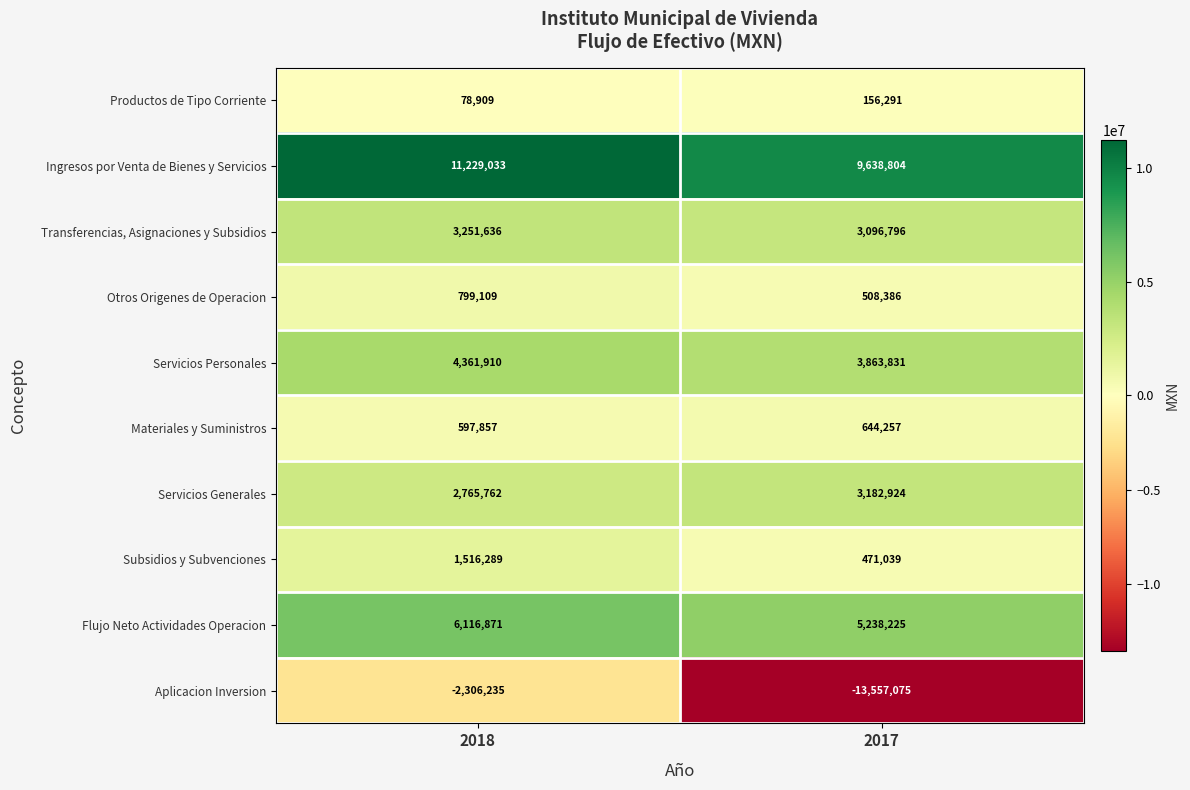

Reading left to right, list all the values displayed in this chart.

Productos de Tipo Corriente: 2018=78909	2017=156291
Ingresos por Venta de Bienes y Servicios: 2018=11229033	2017=9638804
Transferencias, Asignaciones y Subsidios: 2018=3251636	2017=3096796
Otros Origenes de Operacion: 2018=799109	2017=508386
Servicios Personales: 2018=4361910	2017=3863831
Materiales y Suministros: 2018=597857	2017=644257
Servicios Generales: 2018=2765762	2017=3182924
Subsidios y Subvenciones: 2018=1516289	2017=471039
Flujo Neto Actividades Operacion: 2018=6116871	2017=5238225
Aplicacion Inversion: 2018=-2306235	2017=-13557075